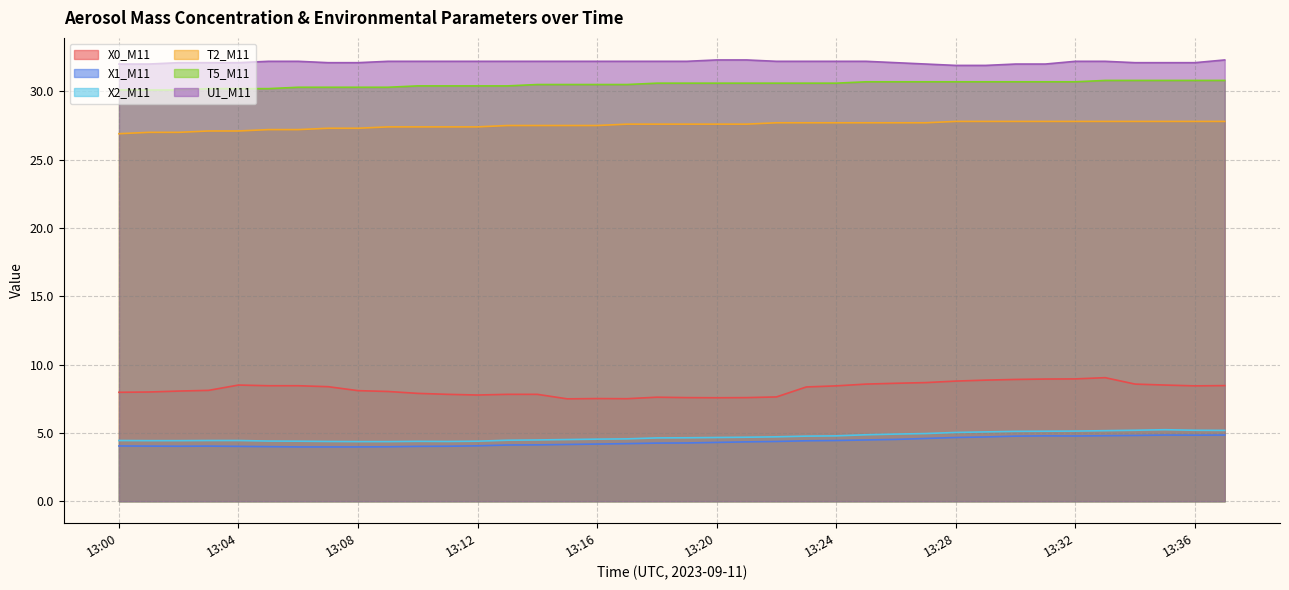

Is the value of U1_M11 at 13:21 greater than the value of X1_M11 at 13:09?

Yes